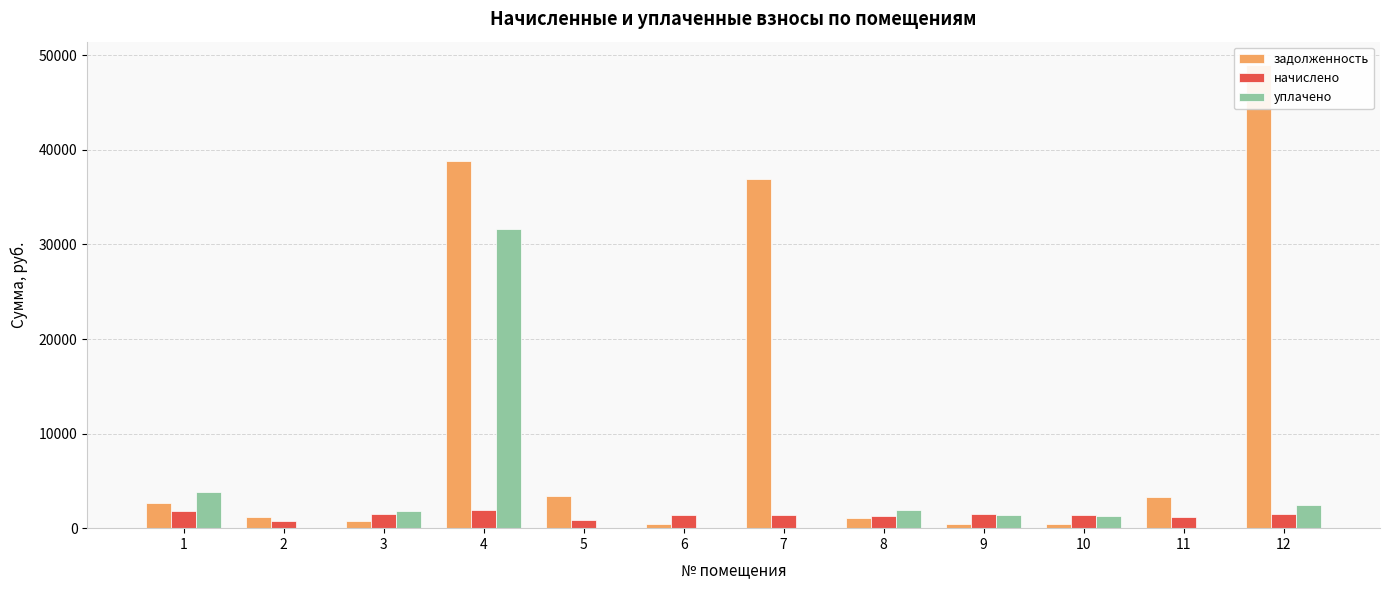

Which series has the largest range (max minus min)?

задолженность